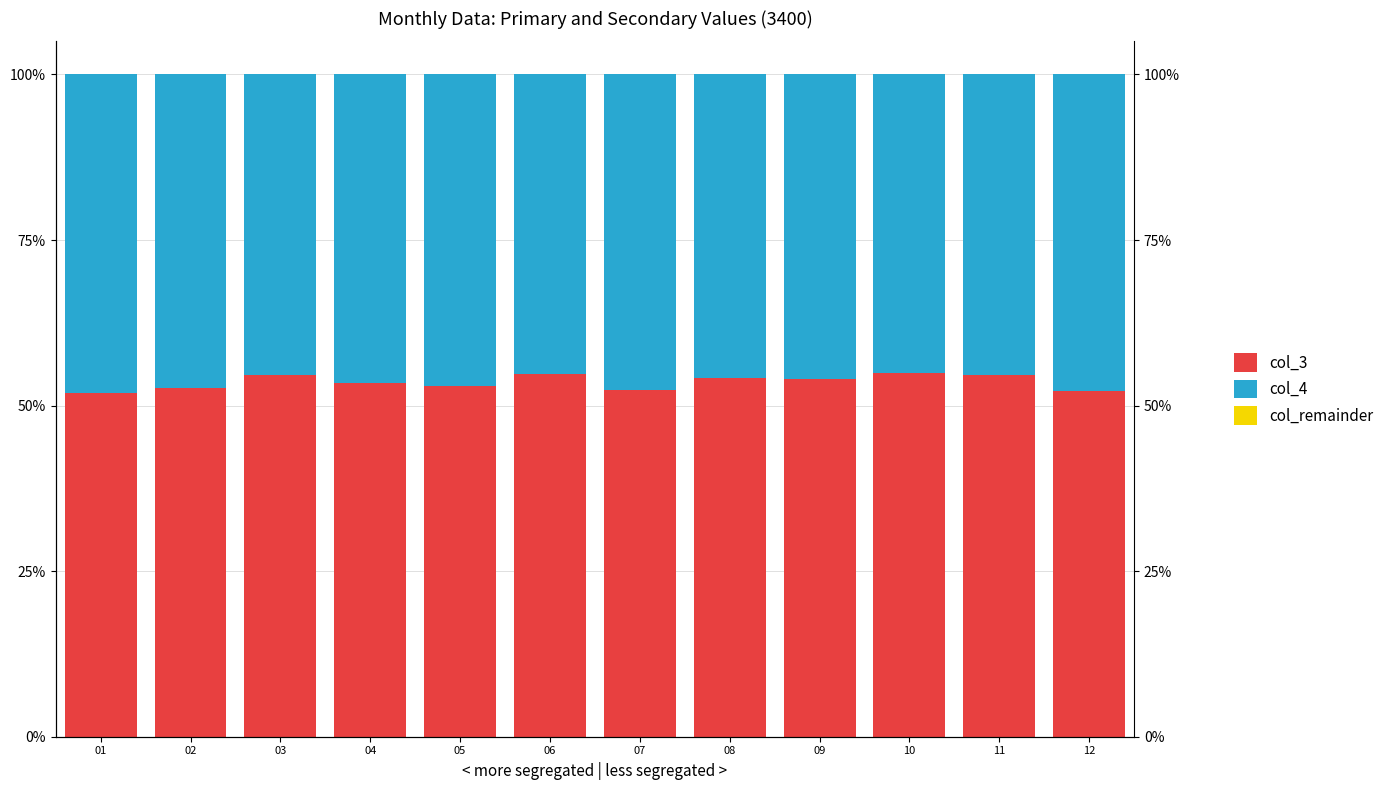

Which label corresponds to the largest value in the chart?

10